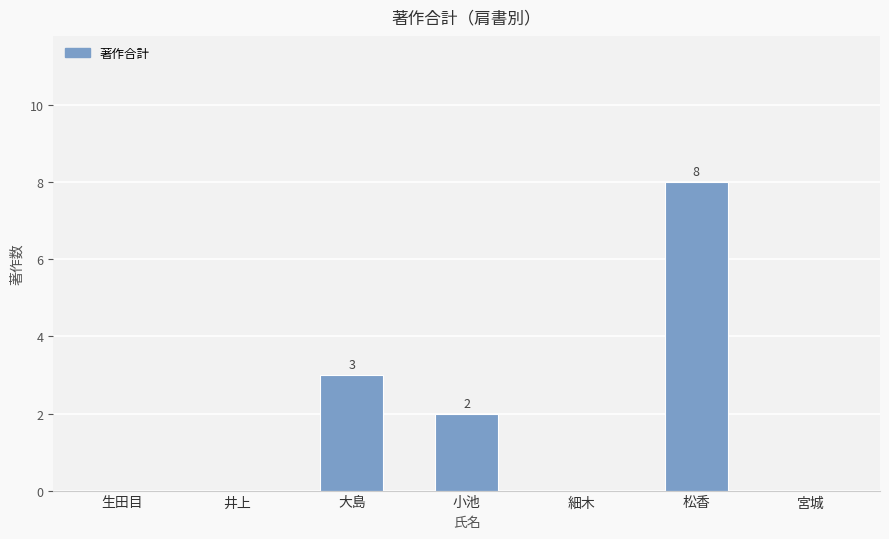

What is the sum of the values at 大島 and 井上?

3